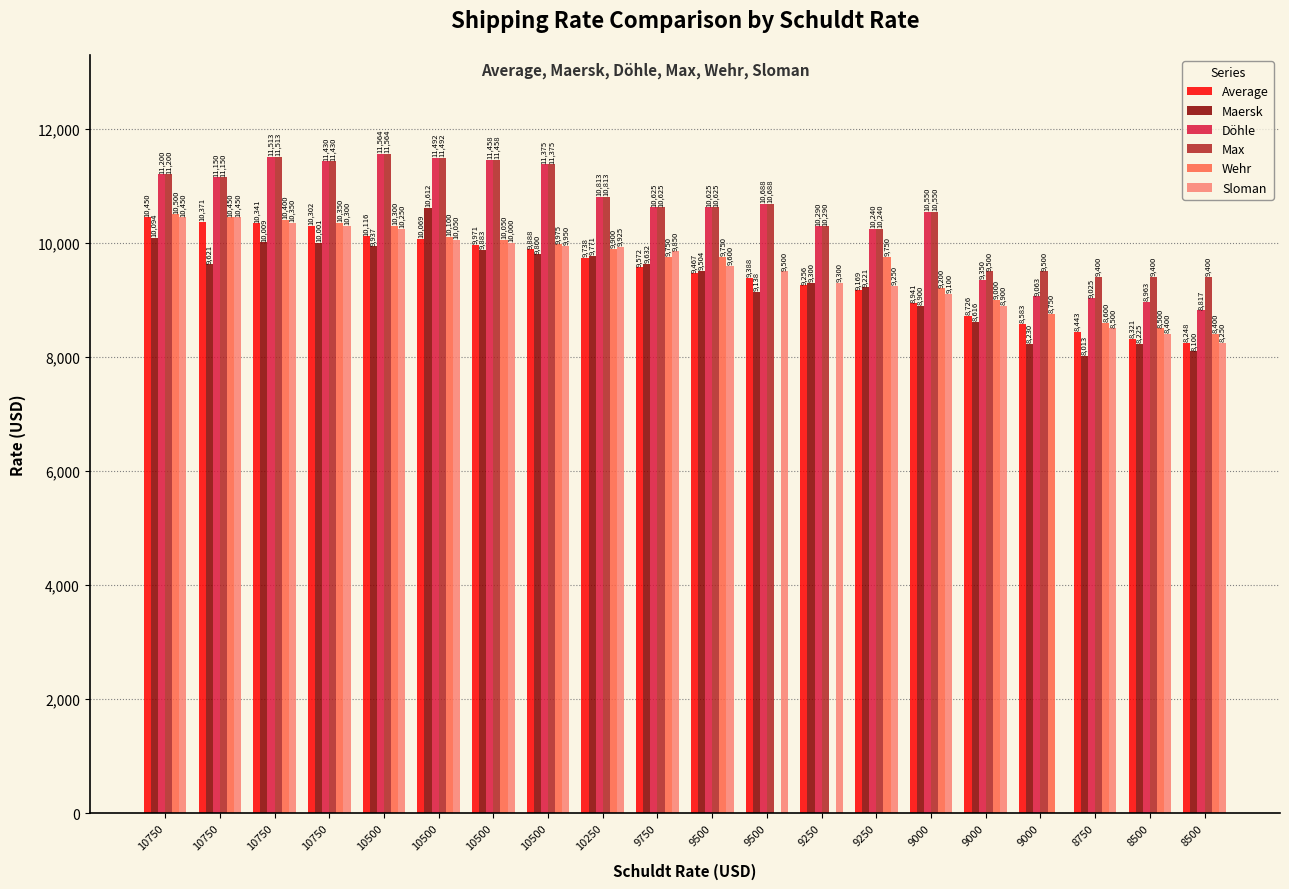

How many groups of bars are there?

20